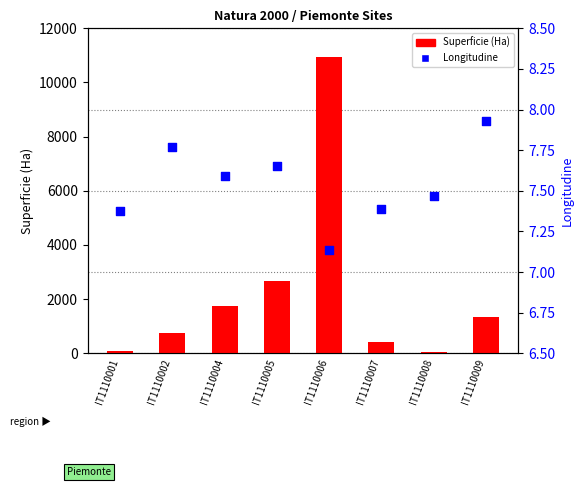

At which category is the sum across all series the highest?

IT1110006